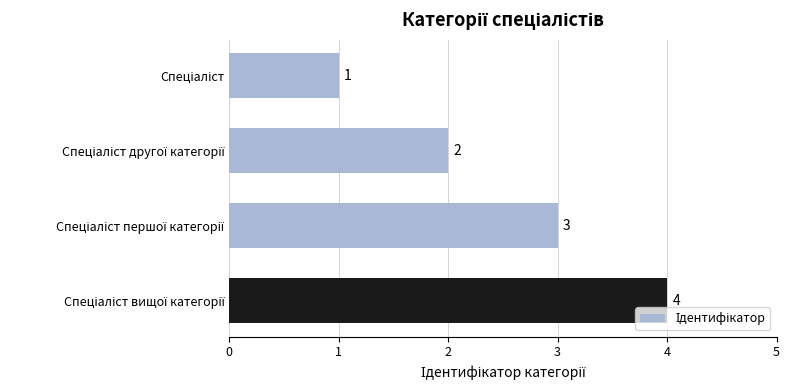

What is the value of the 3rd bar from the top?

3